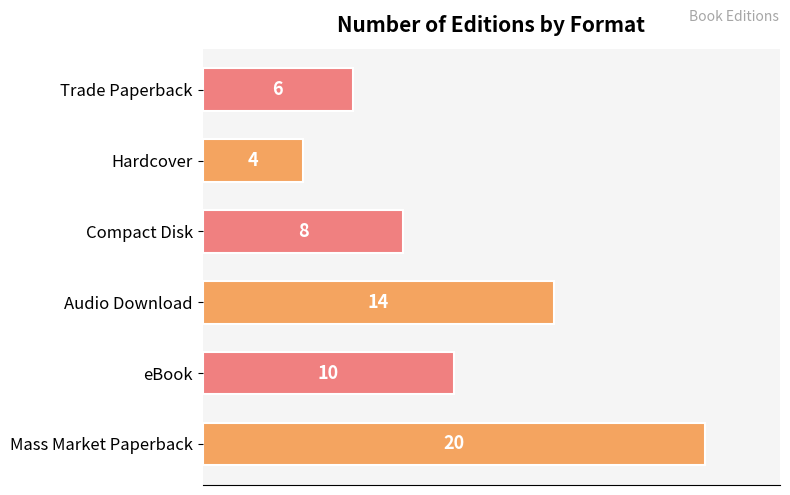

Rank the categories by value from highest to lowest.

Mass Market Paperback, Audio Download, eBook, Compact Disk, Trade Paperback, Hardcover